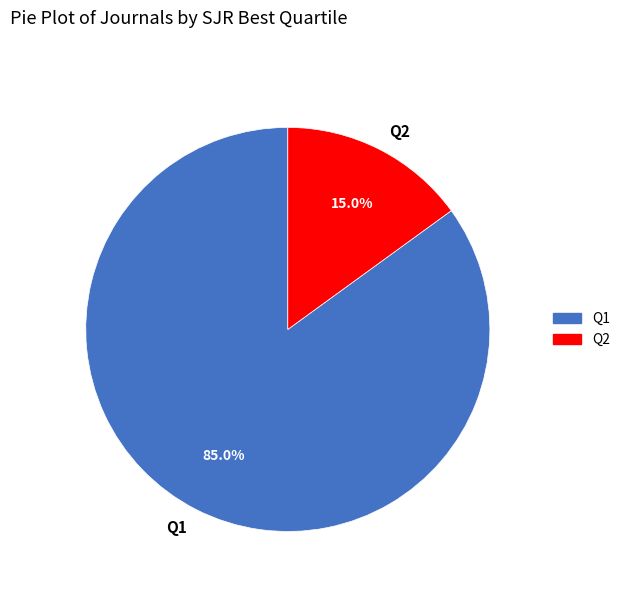

Which slice is the smallest?

Q2